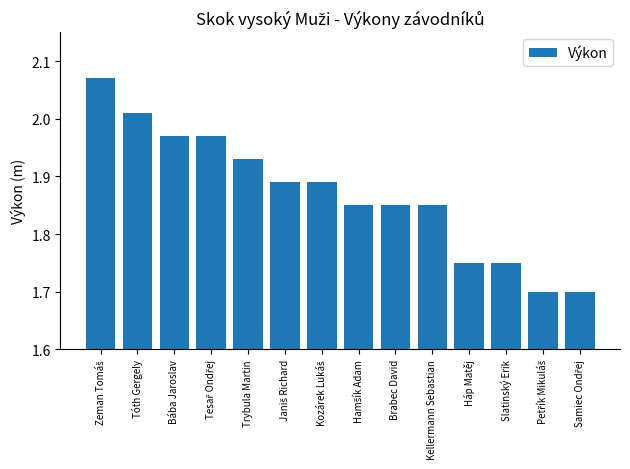

What is the difference between the second highest and second lowest values?

0.3